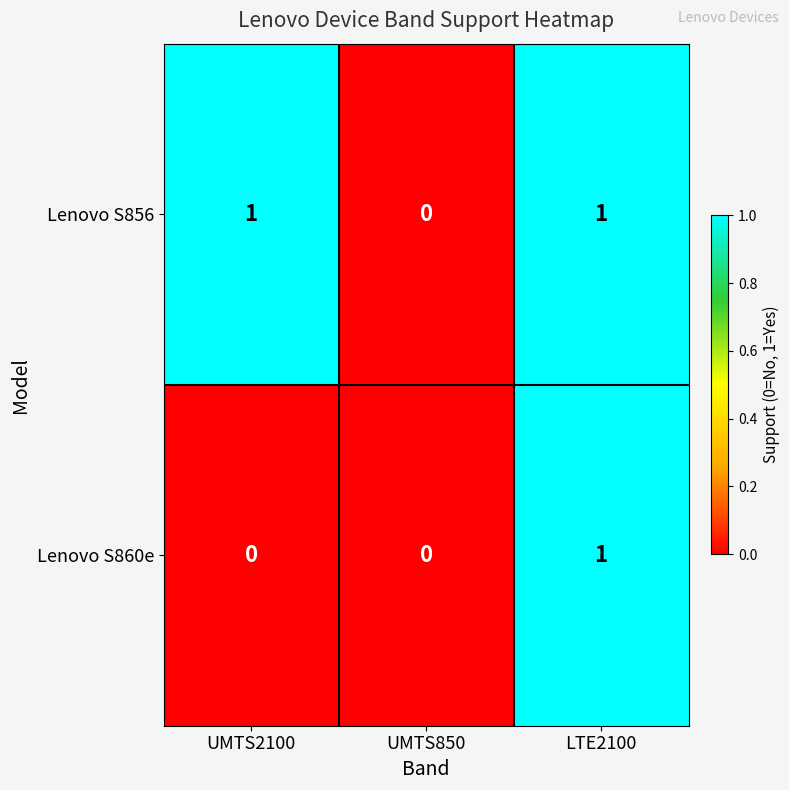

Is it true that Lenovo S856 equals 1 at UMTS2100?

True